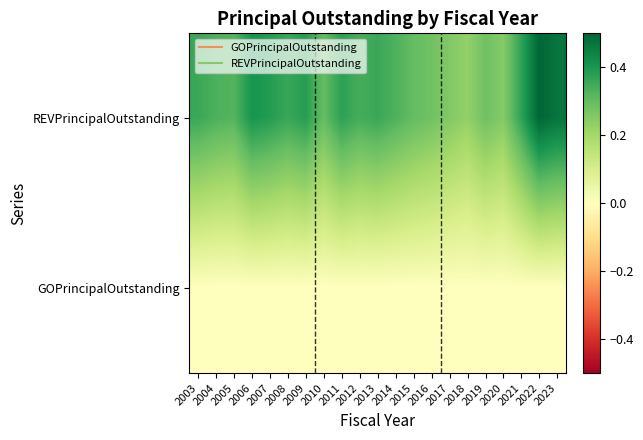

What is the greatest value displayed?

0.5